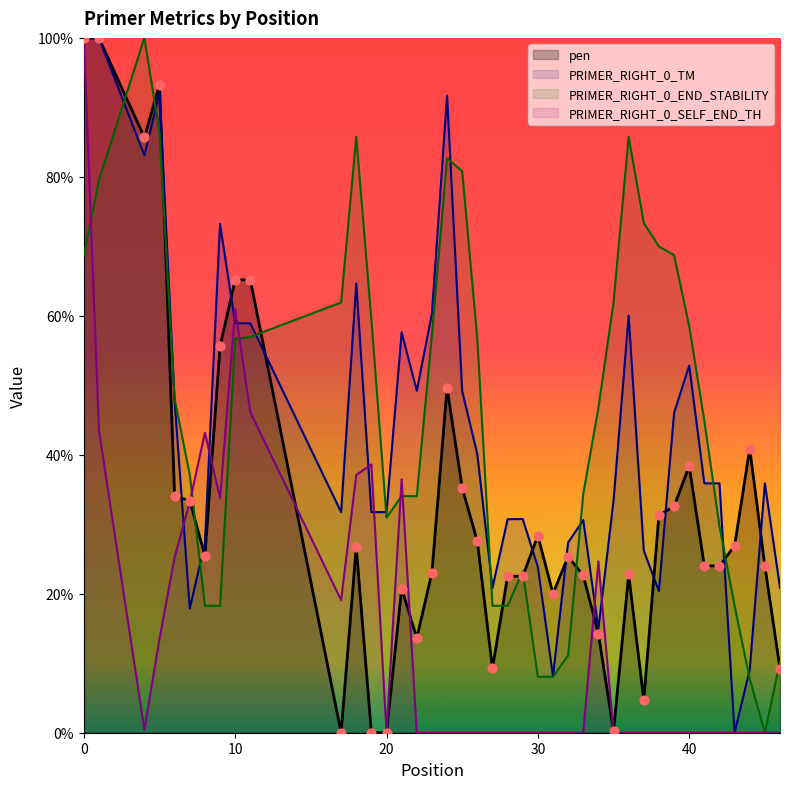

Which series has the widest spread of Y values?

pen